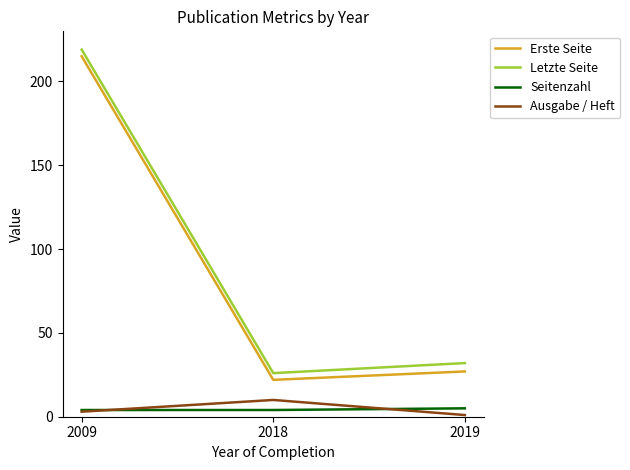

Reading right to left, transcribe all the data shown in this chart.

Erste Seite: 2019=27	2018=22	2009=215
Letzte Seite: 2019=32	2018=26	2009=219
Seitenzahl: 2019=5	2018=4	2009=4
Ausgabe / Heft: 2019=1	2018=10	2009=3